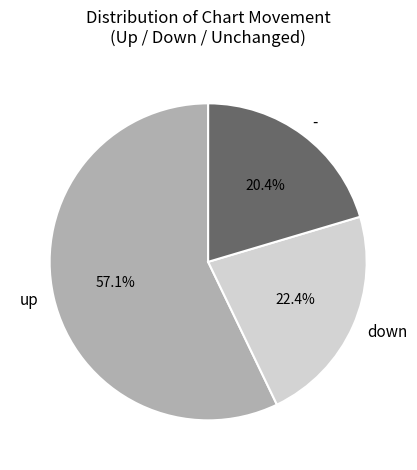

Which category has the smallest portion of the pie?

-